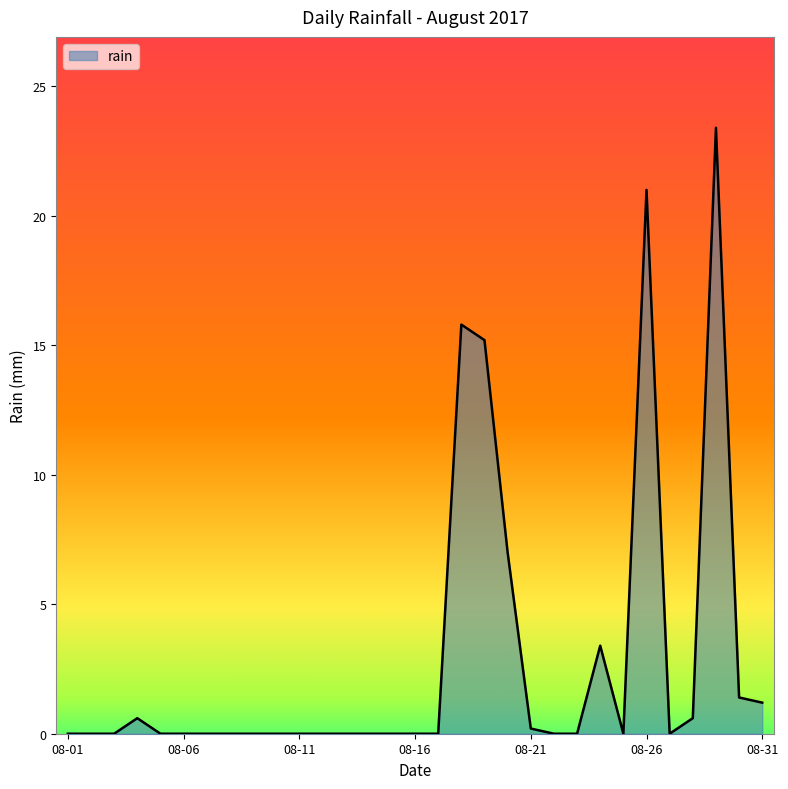

Reading left to right, extract all data points from this chart.

0.0	0.0	0.0	0.6	0.0	0.0	0.0	0.0	0.0	0.0	0.0	0.0	0.0	0.0	0.0	0.0	0.0	15.8	15.2	7.0	0.2	0.0	0.0	3.4	0.0	21.0	0.0	0.6	23.4	1.4	1.2